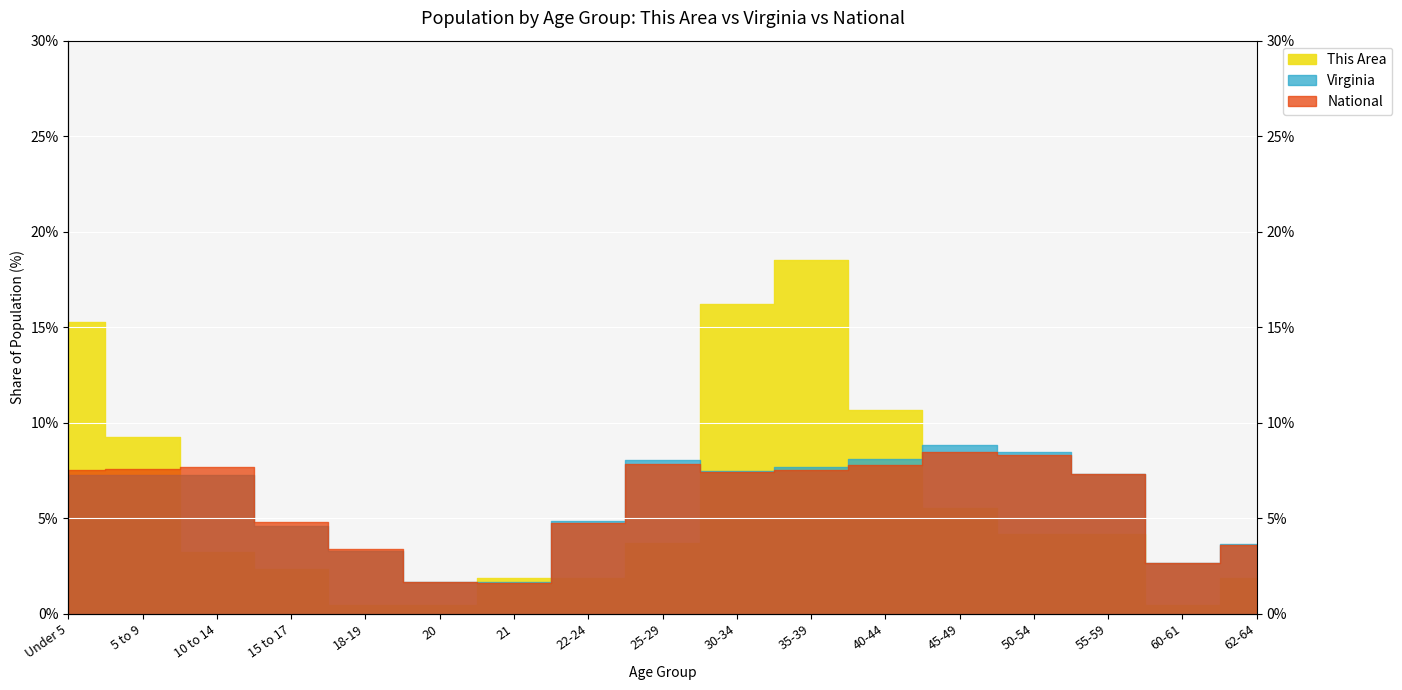

Which category has the highest value in the National series?

45-49